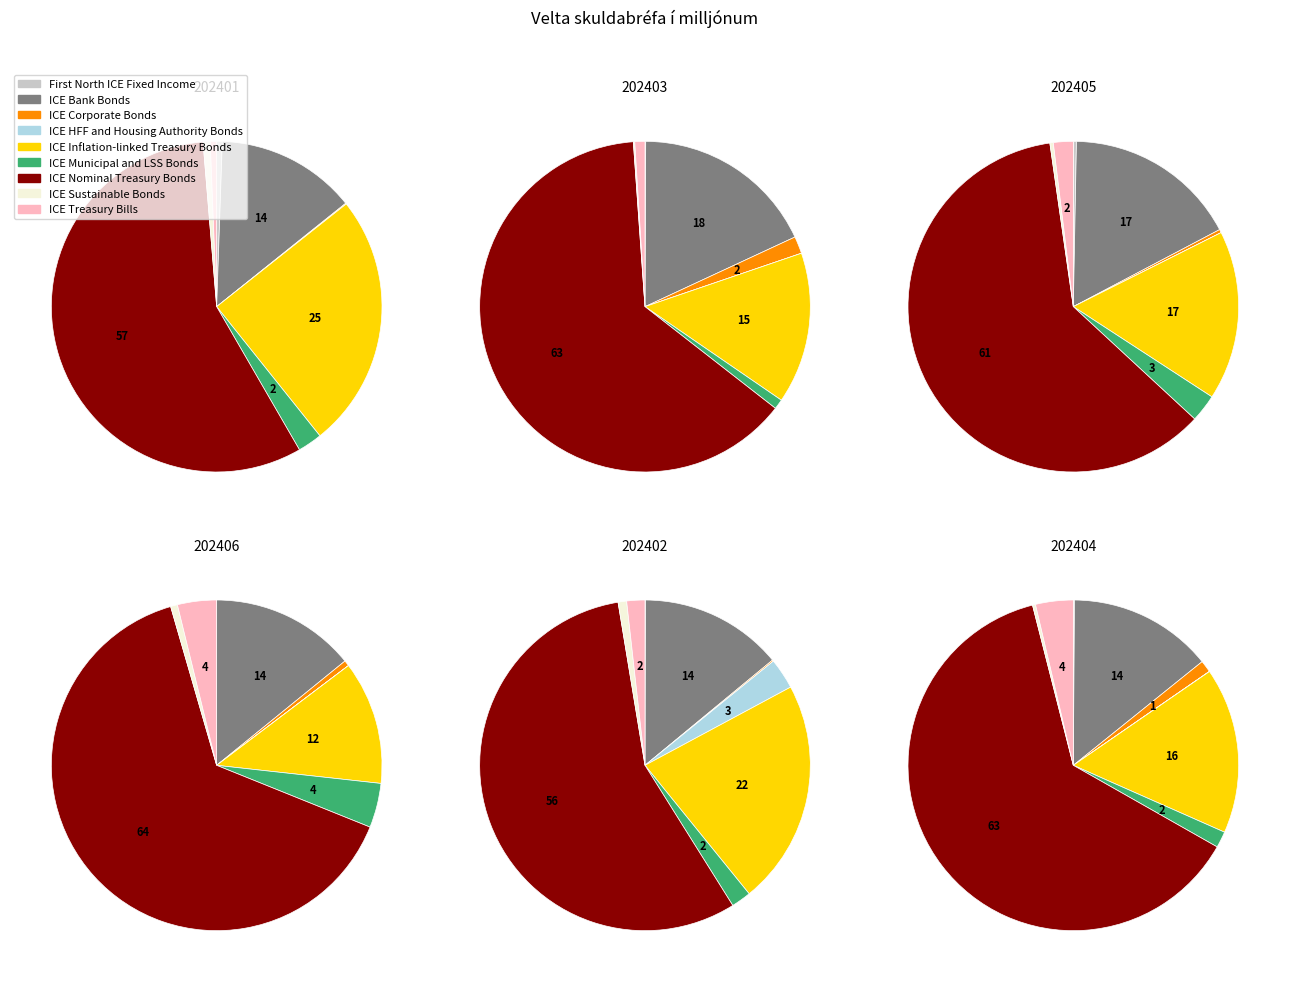

Which category has the biggest portion of the pie?

ICE Nominal Treasury Bonds